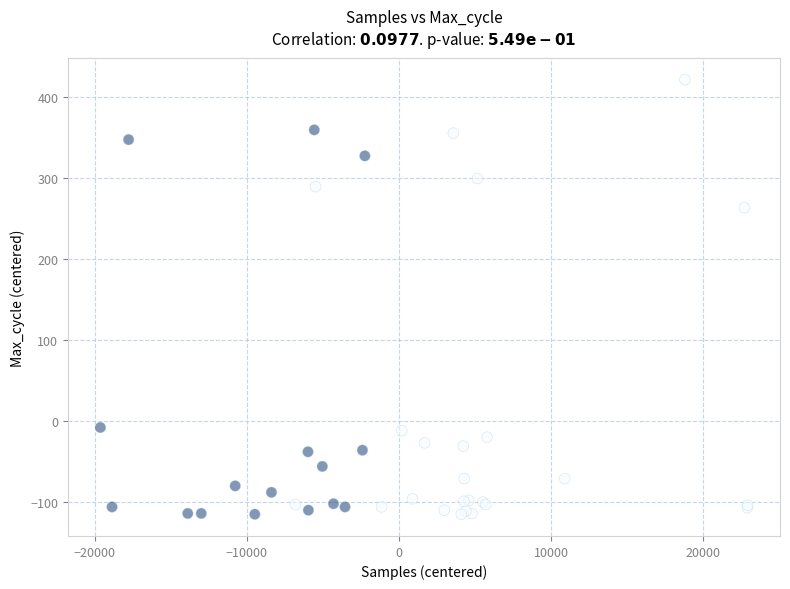

What Y value in the scatter plot is closest to 153?

263.3